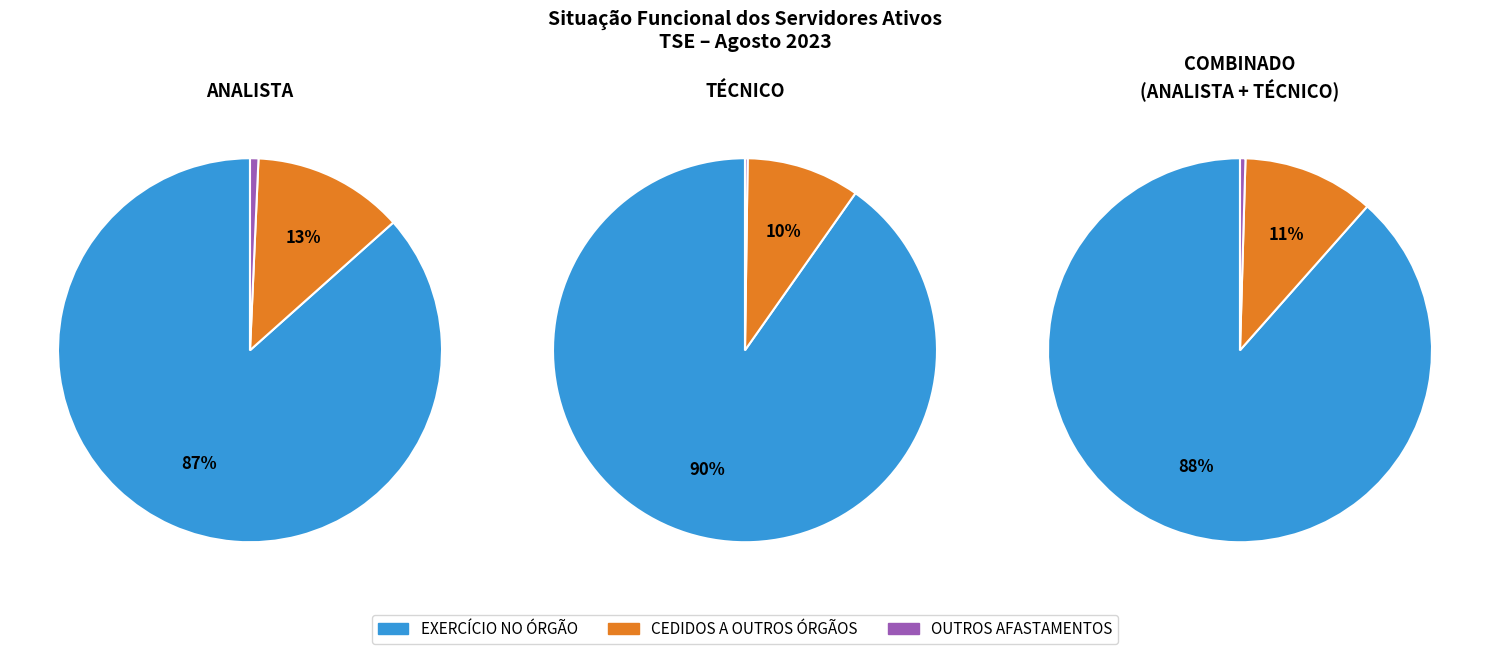

Count the number of slices in the pie.

3